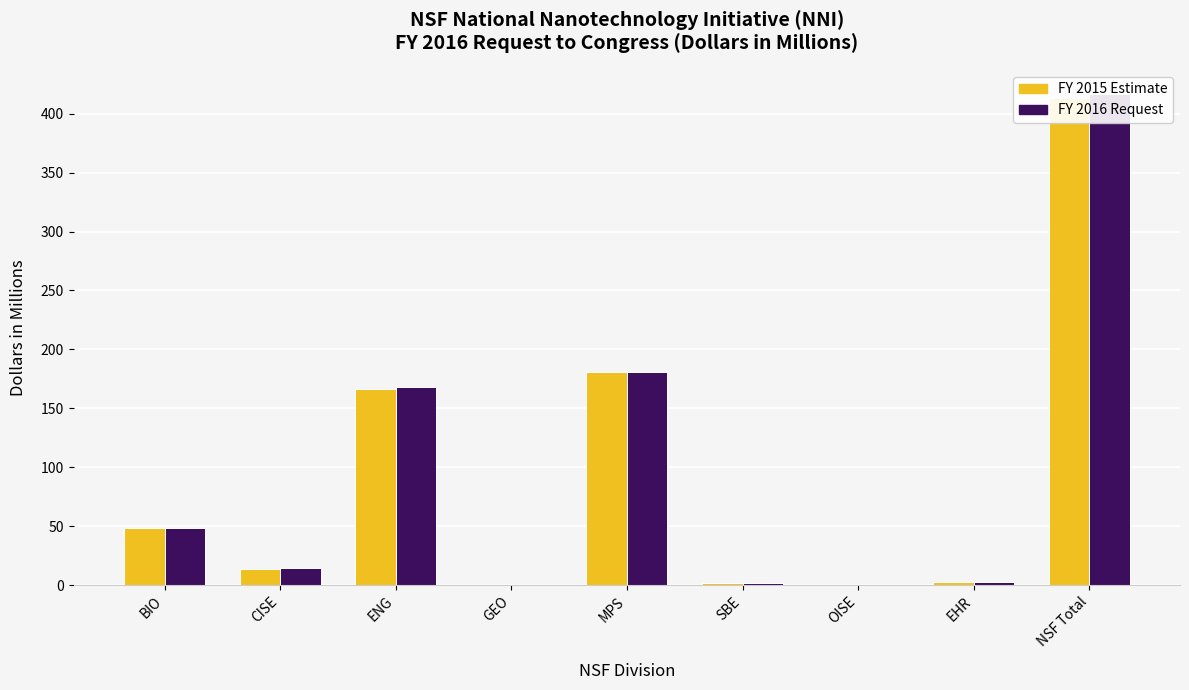

Which series changed the most between ENG and GEO?

FY 2016 Request